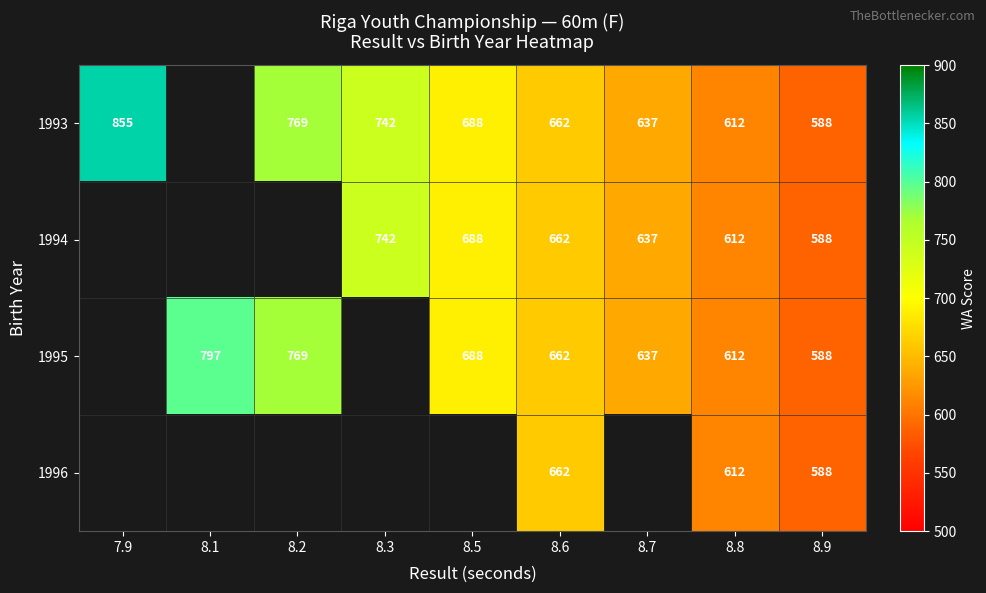

Is it true that 1995 equals 462 at 8.2?

False